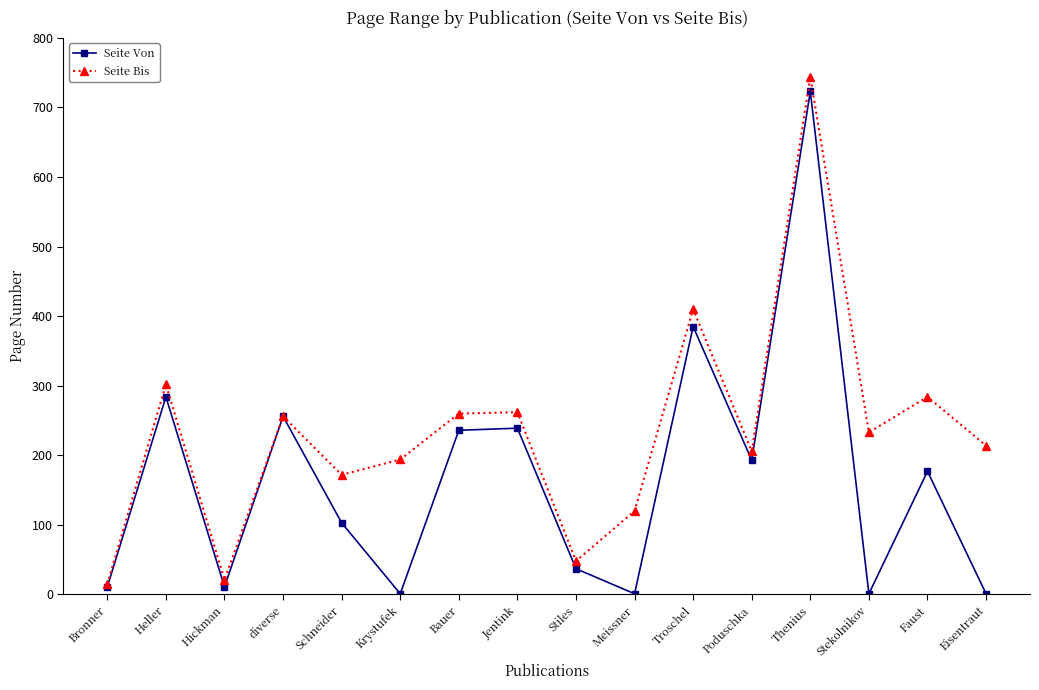

Which series has the largest range (max minus min)?

Seite Bis